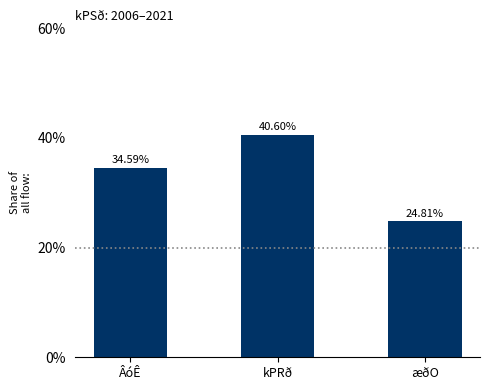

What is the difference between the values at ÂóÊ and æðO?

9.8